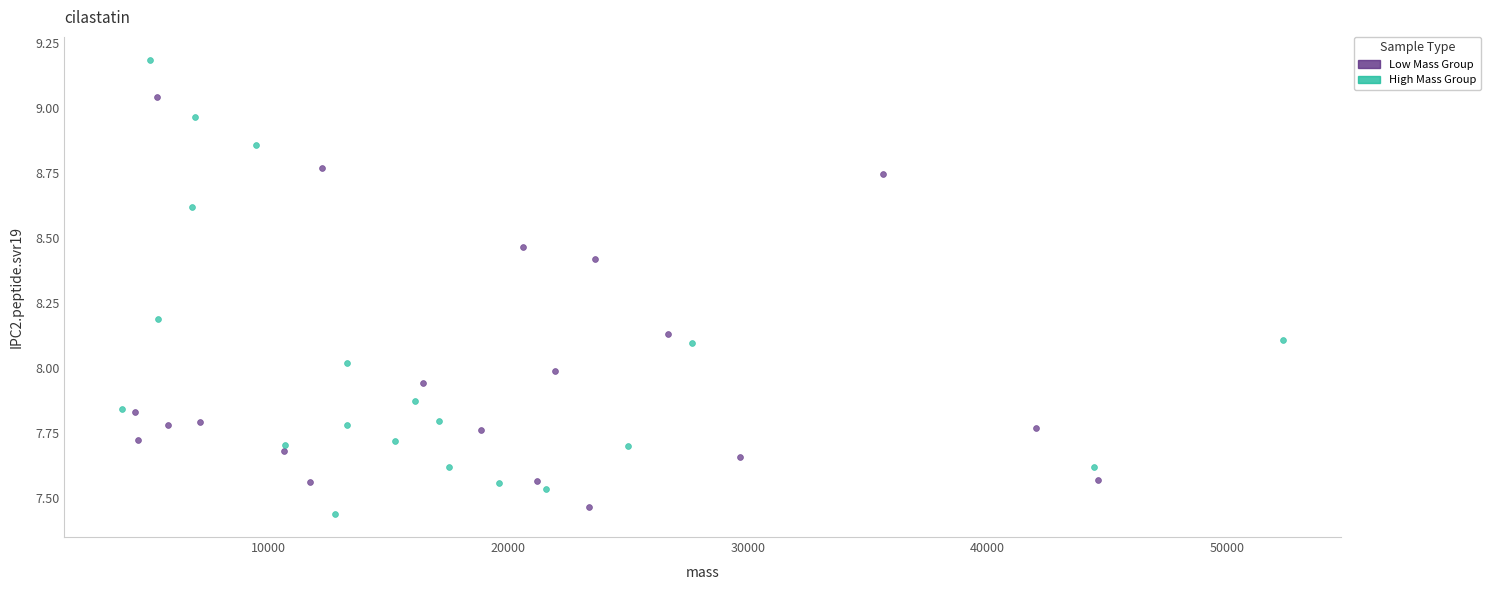

Which series reaches the minimum Y coordinate?

High Mass Group